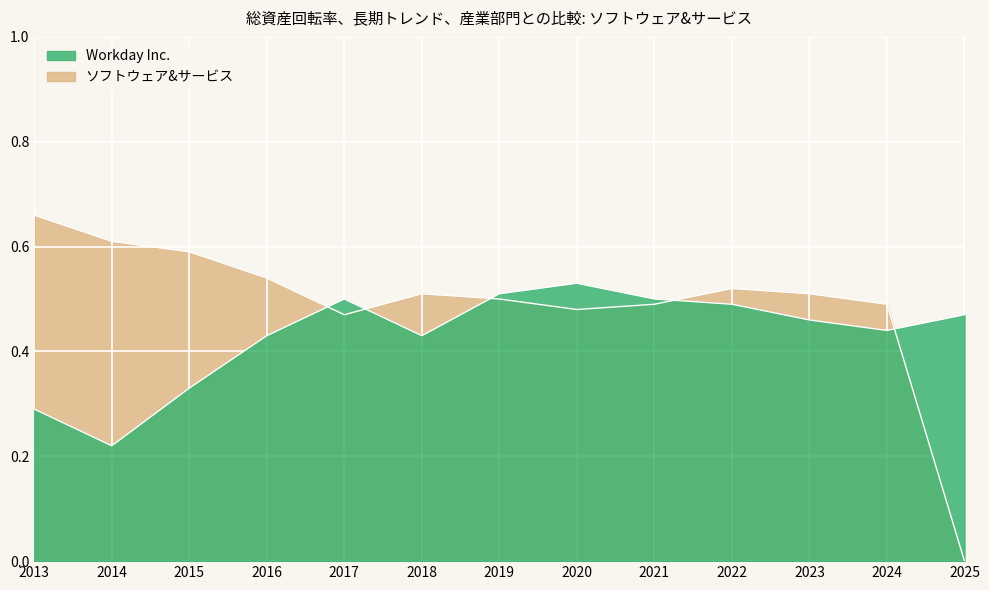

What is the difference between the second highest and minimum values in the ソフトウェア&サービス series?

0.6